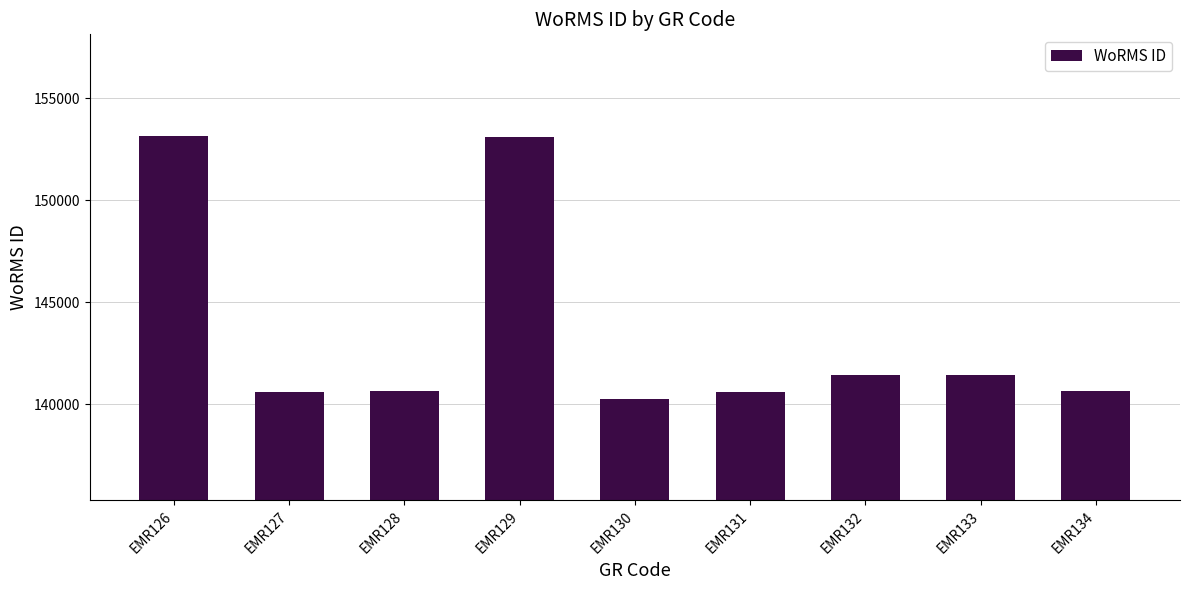

How many series are shown in this chart?

1